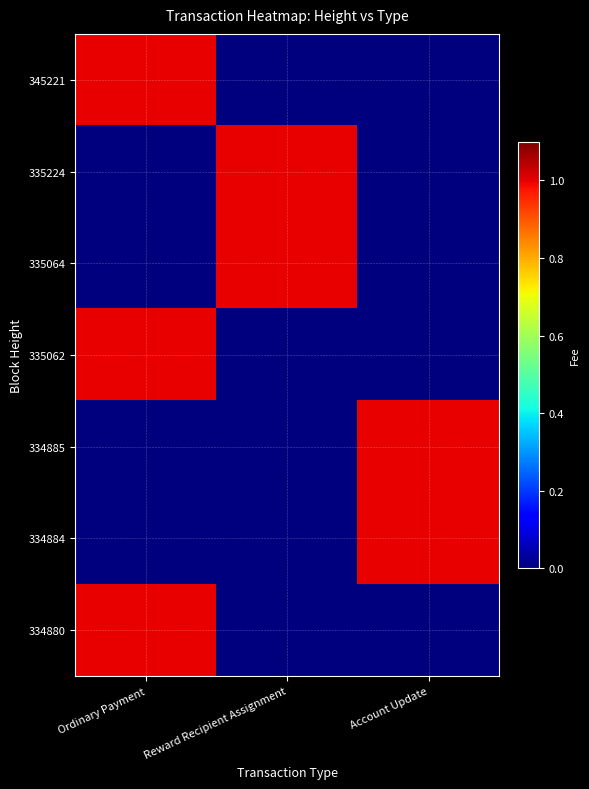

Which series has the largest range (max minus min)?

345221